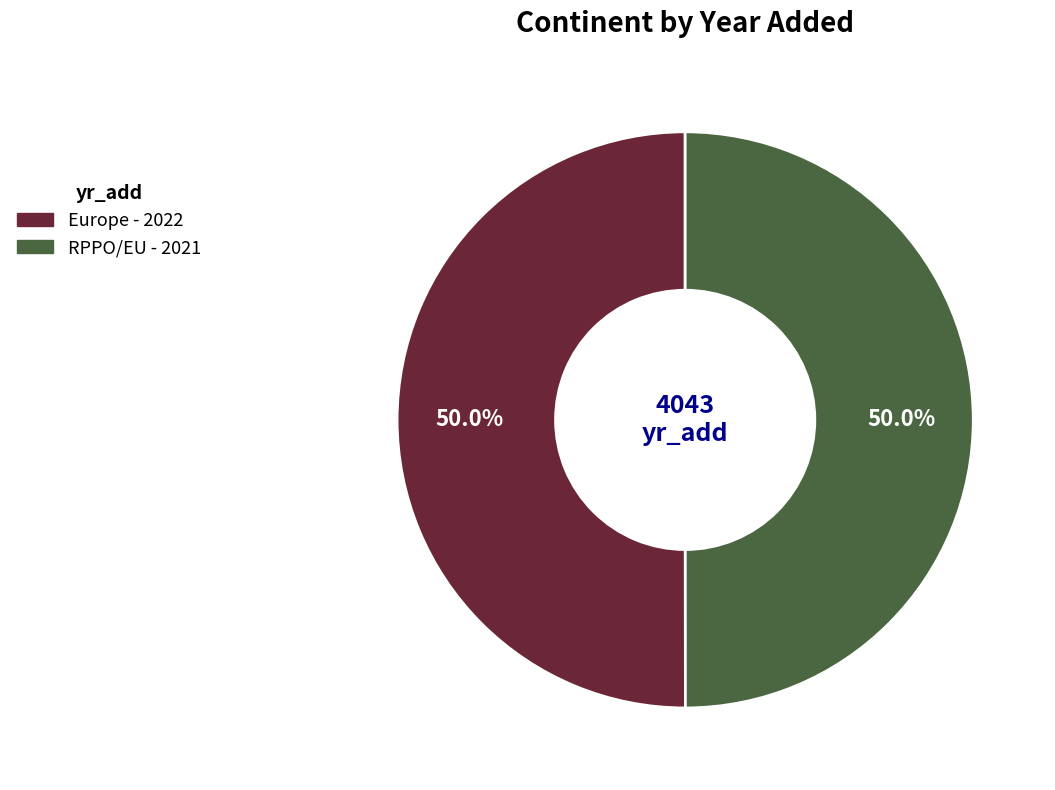

Count the number of slices in the pie.

2